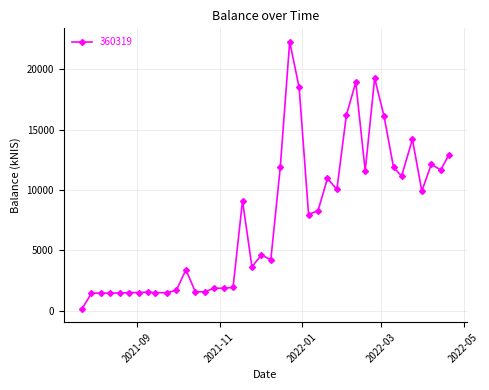

What is the value of the 9th point from the left?

1490.0